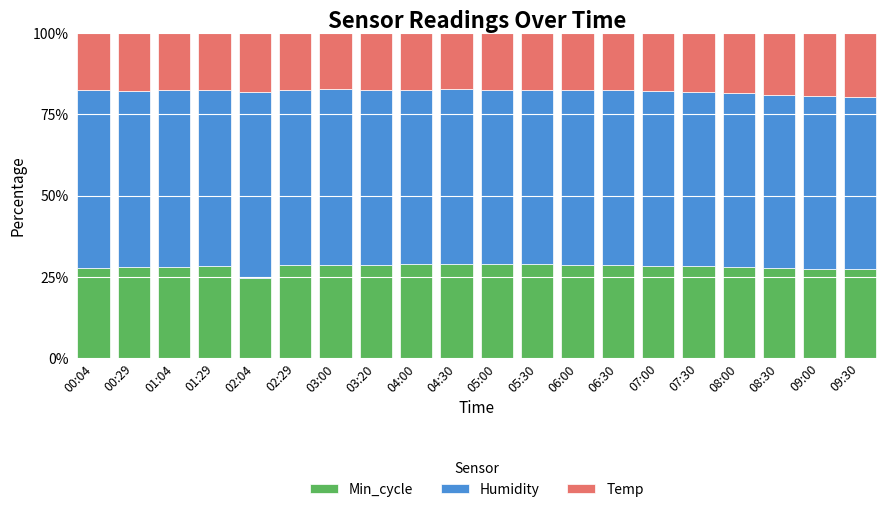

What is the total value across all series at 01:04?

100.0